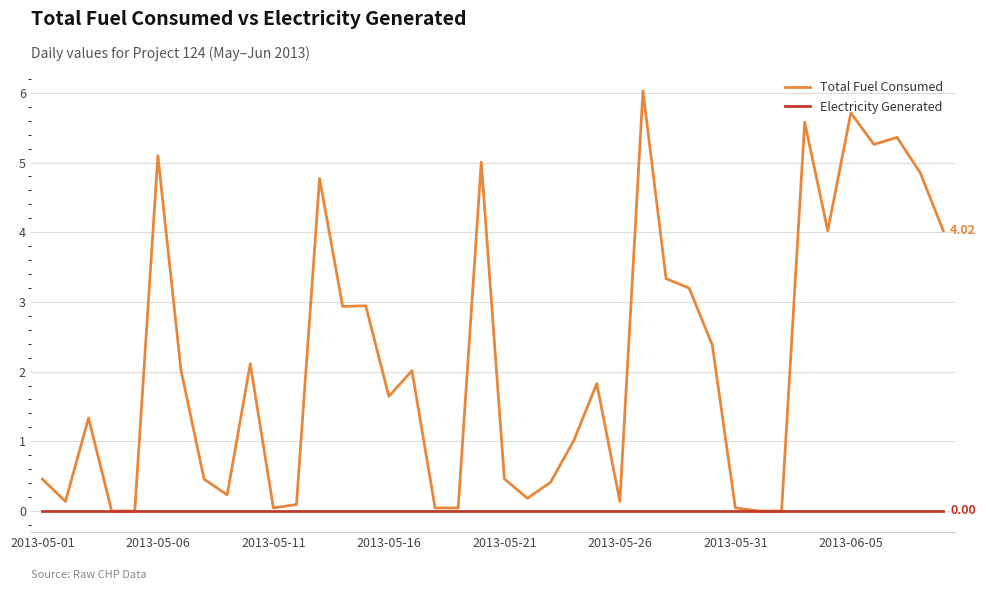

How many distinct data groups are displayed?

2